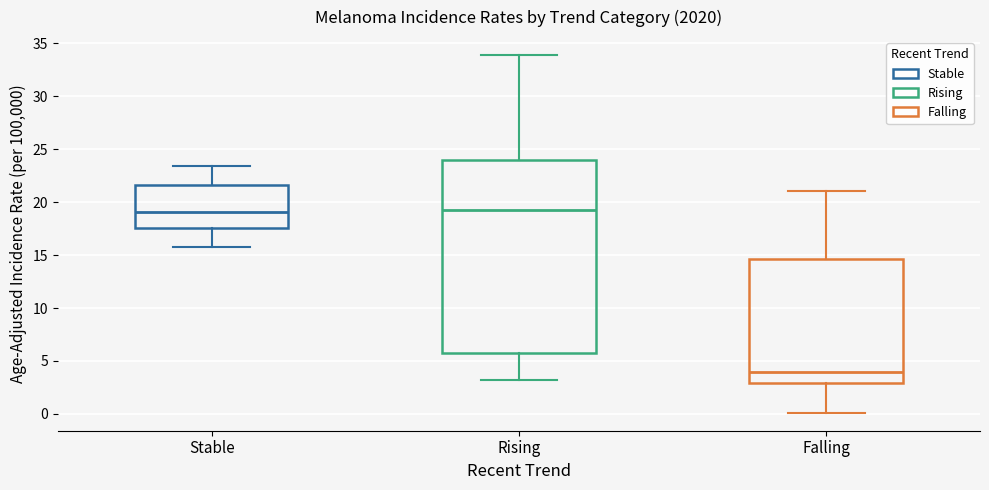

Reading left to right, transcribe this box plot: for each box, give where its median line is, the range the box spans, and where its two whiskers end, as read against the y-axis. The values are not printed on the chart, so give them approximately, as read against the axis.

Stable: median 19.0, box 17.5 to 21.5, whiskers 16.0 to 23.5
Rising: median 19.5, box 6.0 to 24.0, whiskers 3.0 to 34.0
Falling: median 4.0, box 3.0 to 14.5, whiskers 0.0 to 21.0